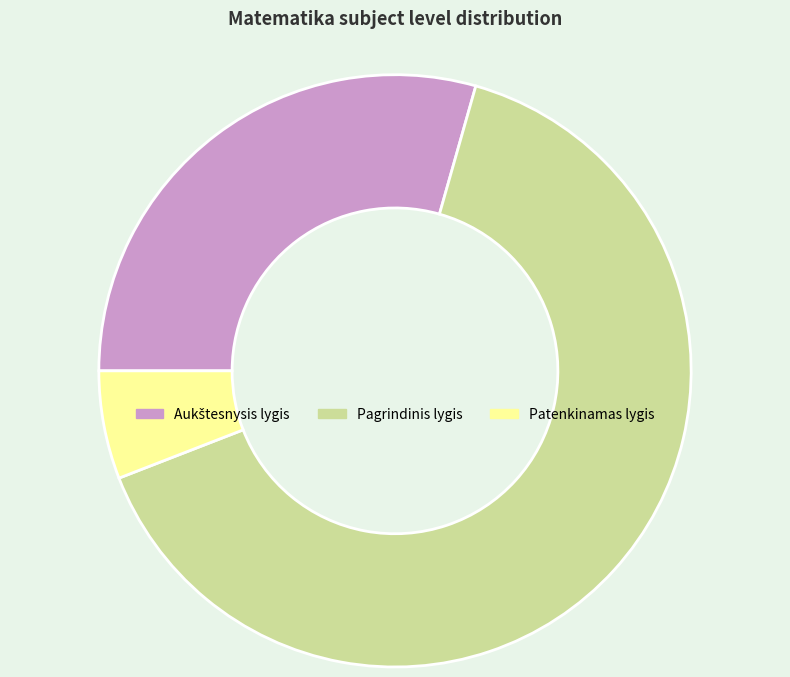

Which slice is the largest?

Pagrindinis lygis